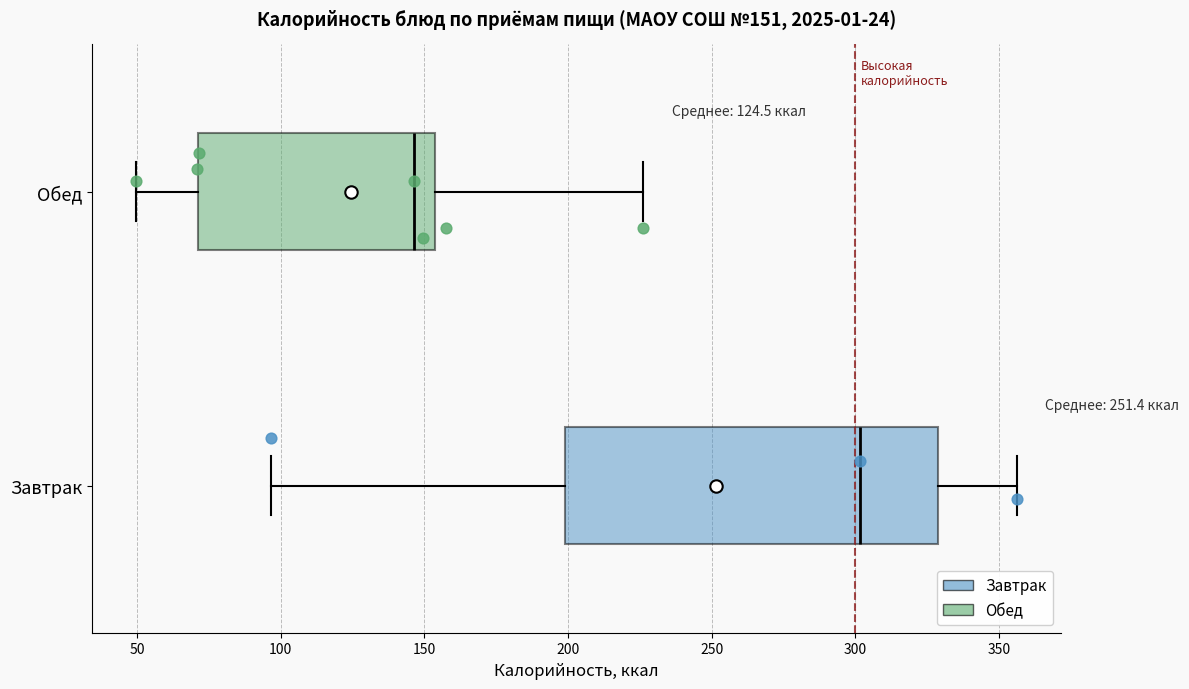

Which box's median line is the furthest to the right?

Завтрак